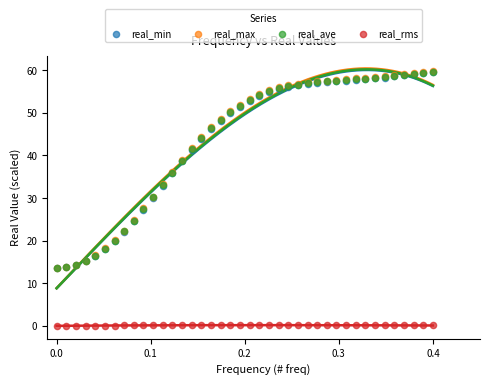

Which series contains the lowest Y value?

real_rms